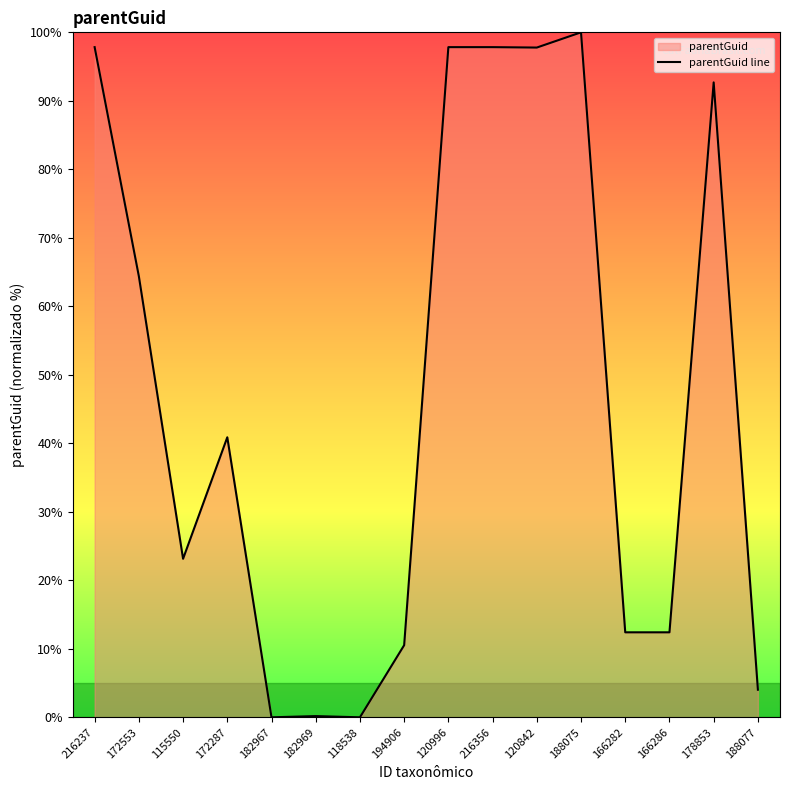

At which label does the data first exceed 40?

216237